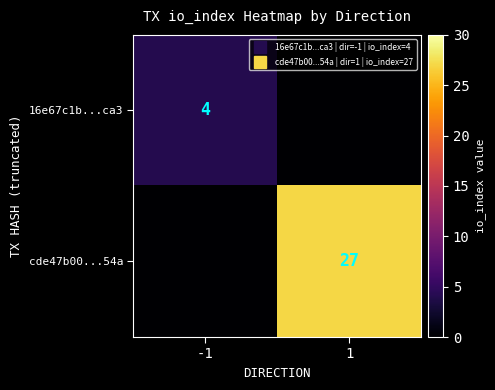

What is the difference between the maximum and minimum values in the 16e67c1b...ca3 series?

4